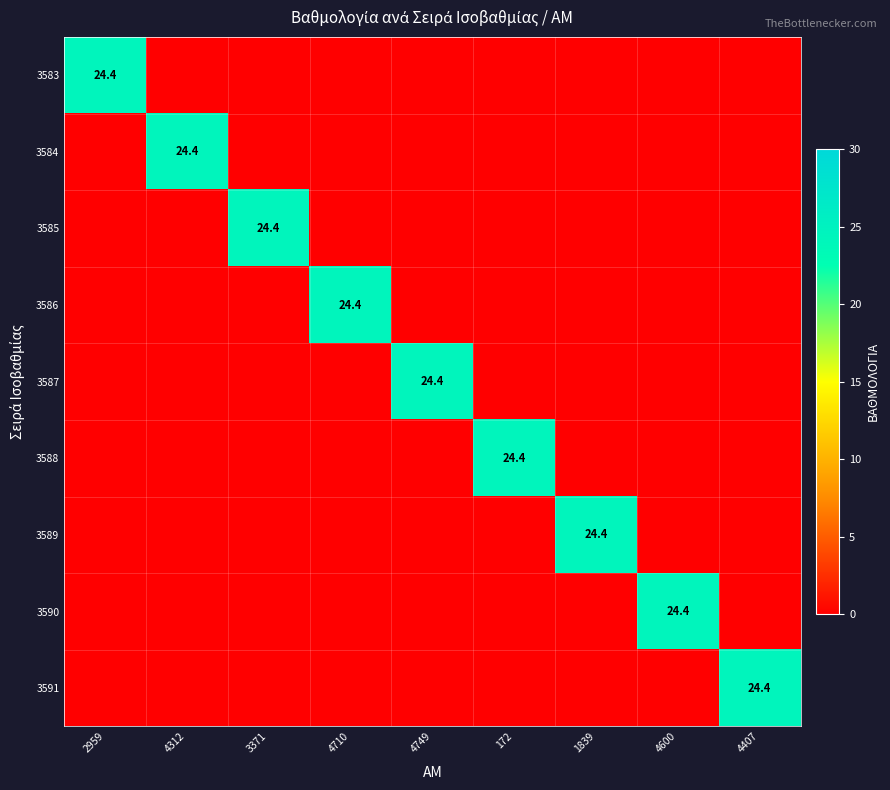

The 3590 series shows 24.4 at 4600. True or false?

True